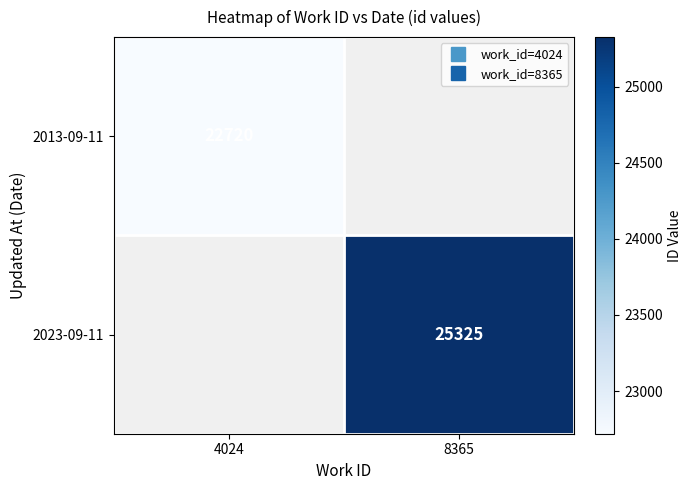

What is the minimum value for 2013-09-11?

22720.0